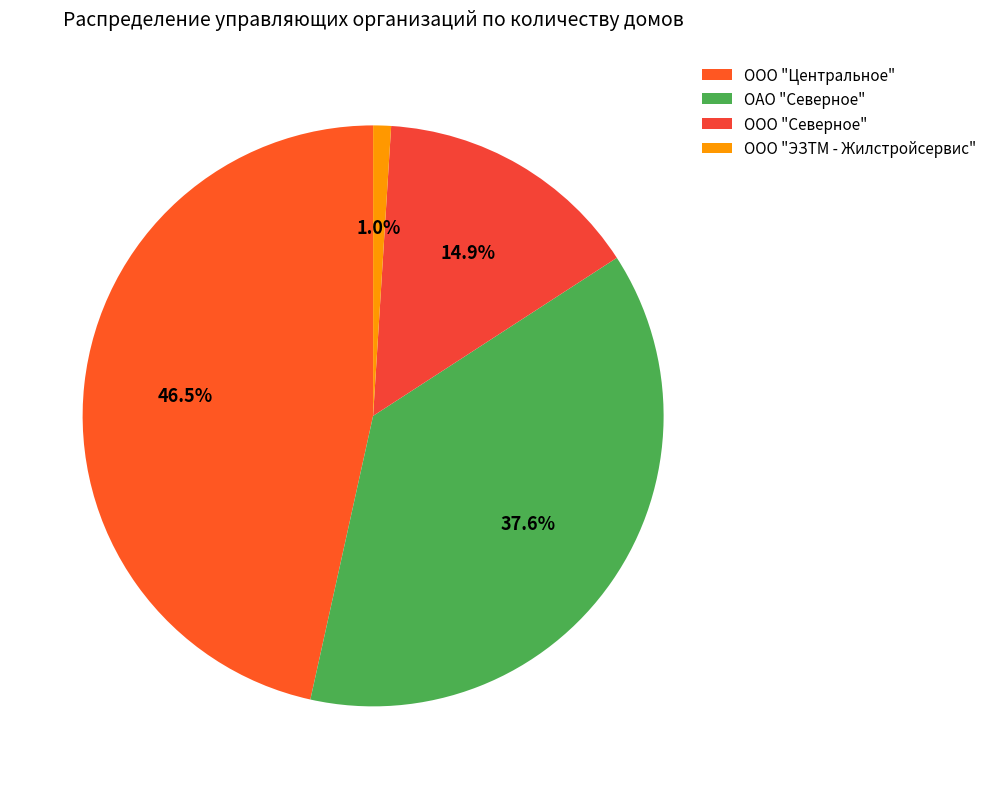

What is the smallest slice in the pie chart?

ООО "ЭЗТМ - Жилстройсервис"